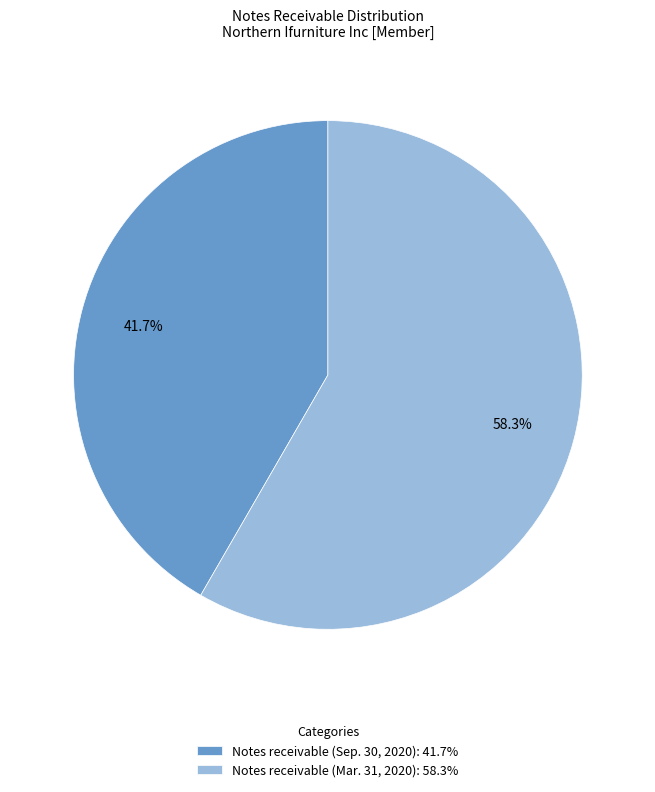

Count the number of slices in the pie.

2